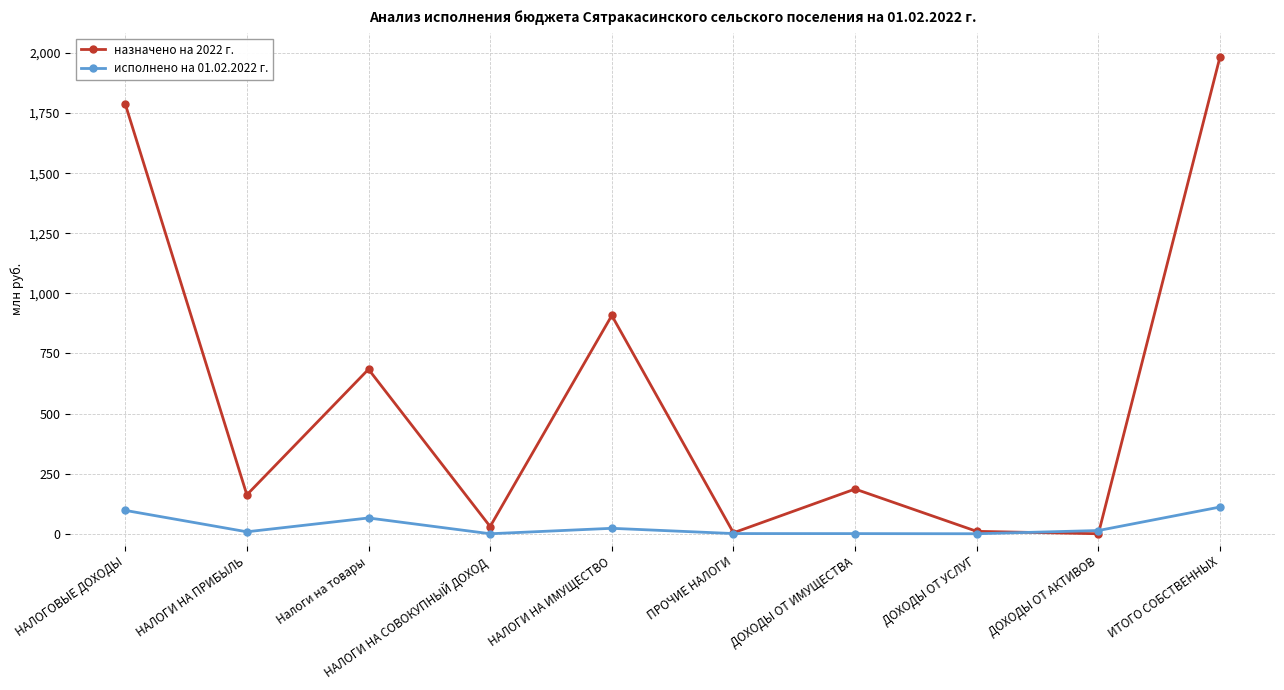

Does the chart have visible grid lines?

Yes